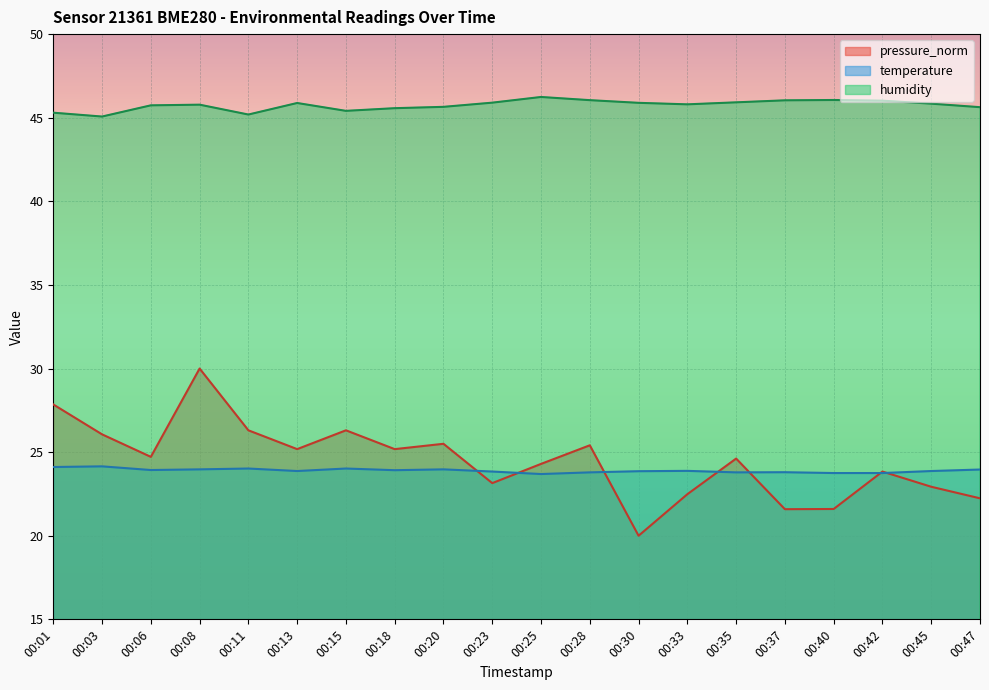

True or false: humidity and temperature intersect in this chart.

False